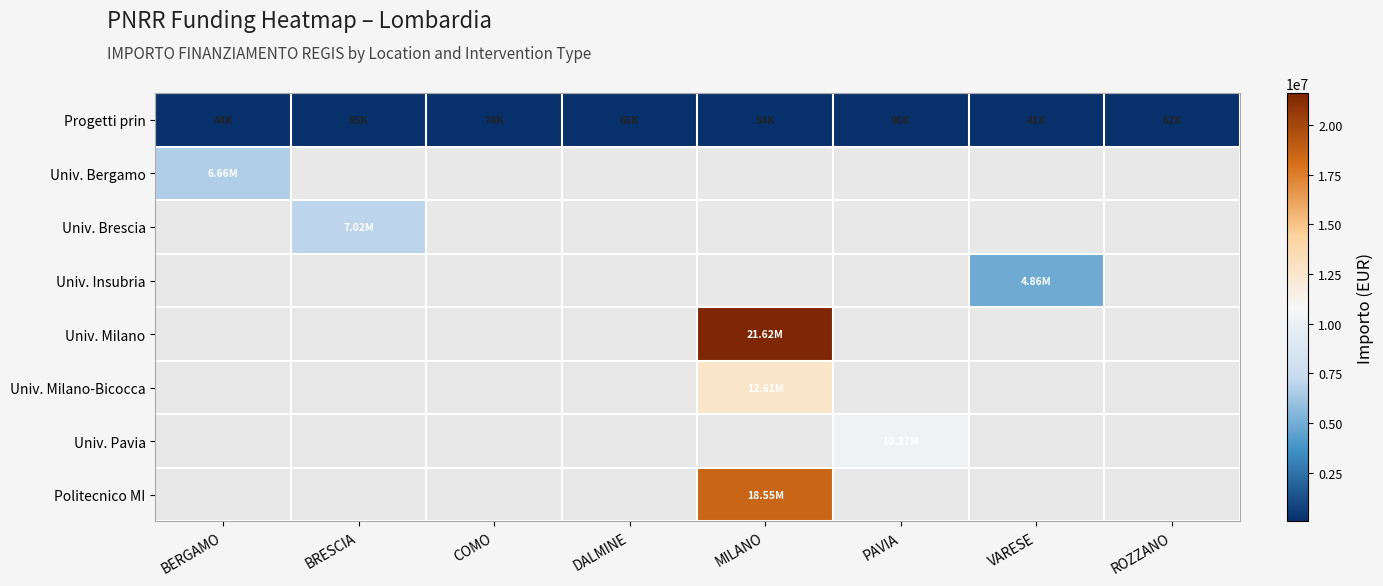

Rank the categories by Progetti prin value from lowest to highest.

VARESE, BERGAMO, MILANO, ROZZANO, DALMINE, COMO, BRESCIA, PAVIA